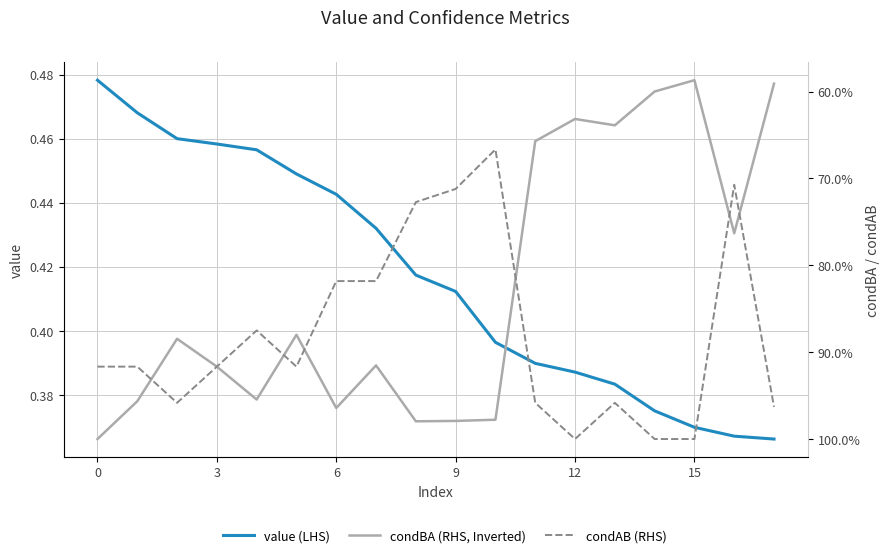

The value of value (LHS) at 7 is 0.7. True or false?

False